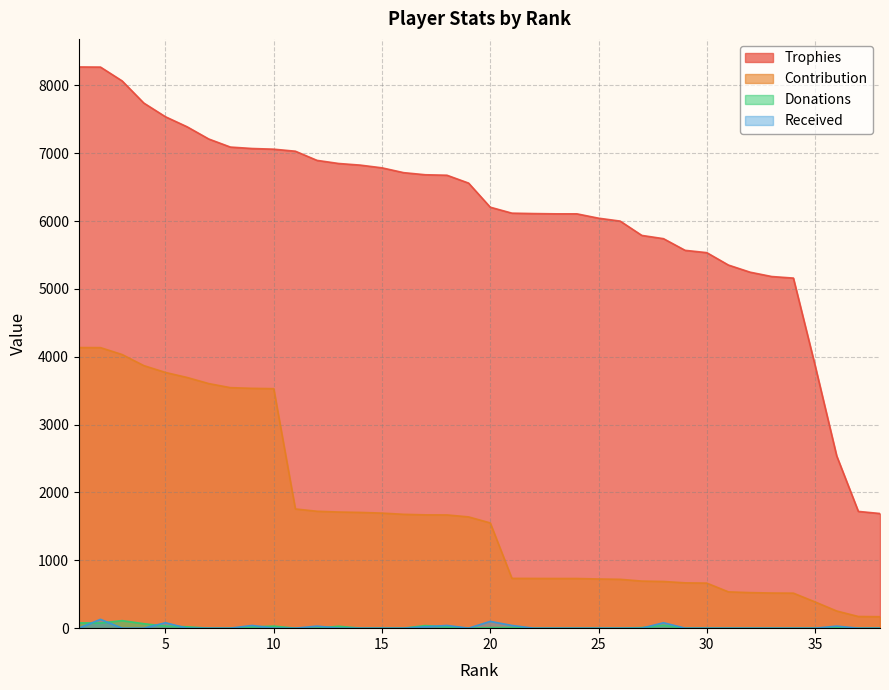

True or false: Contribution and Trophies intersect in this chart.

False